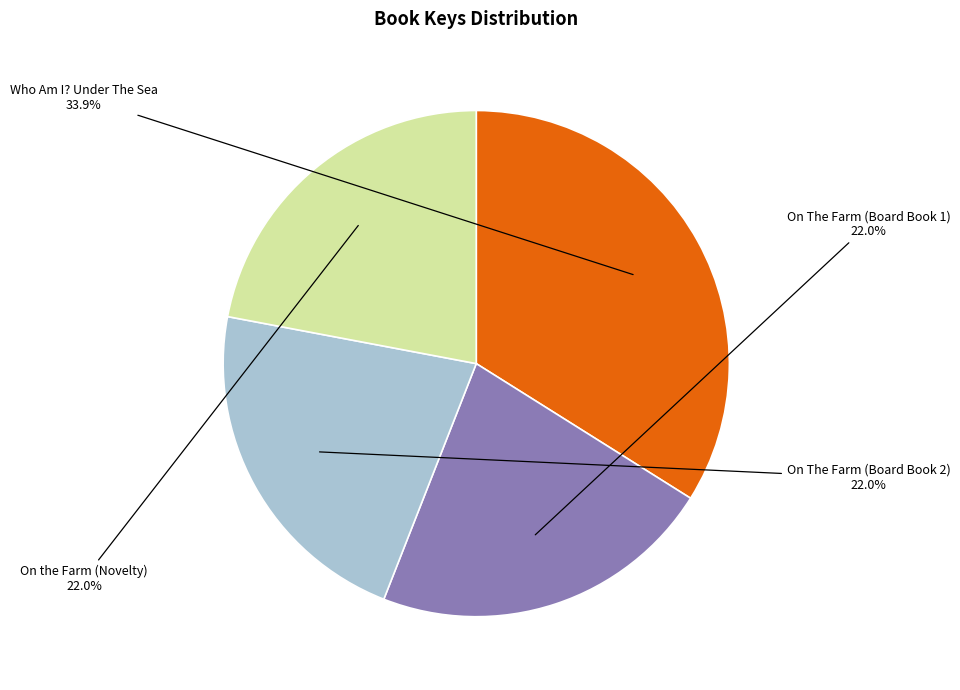

What is the ratio of the value at On The Farm (Board Book 1) to the value at On the Farm (Novelty)?

1.0